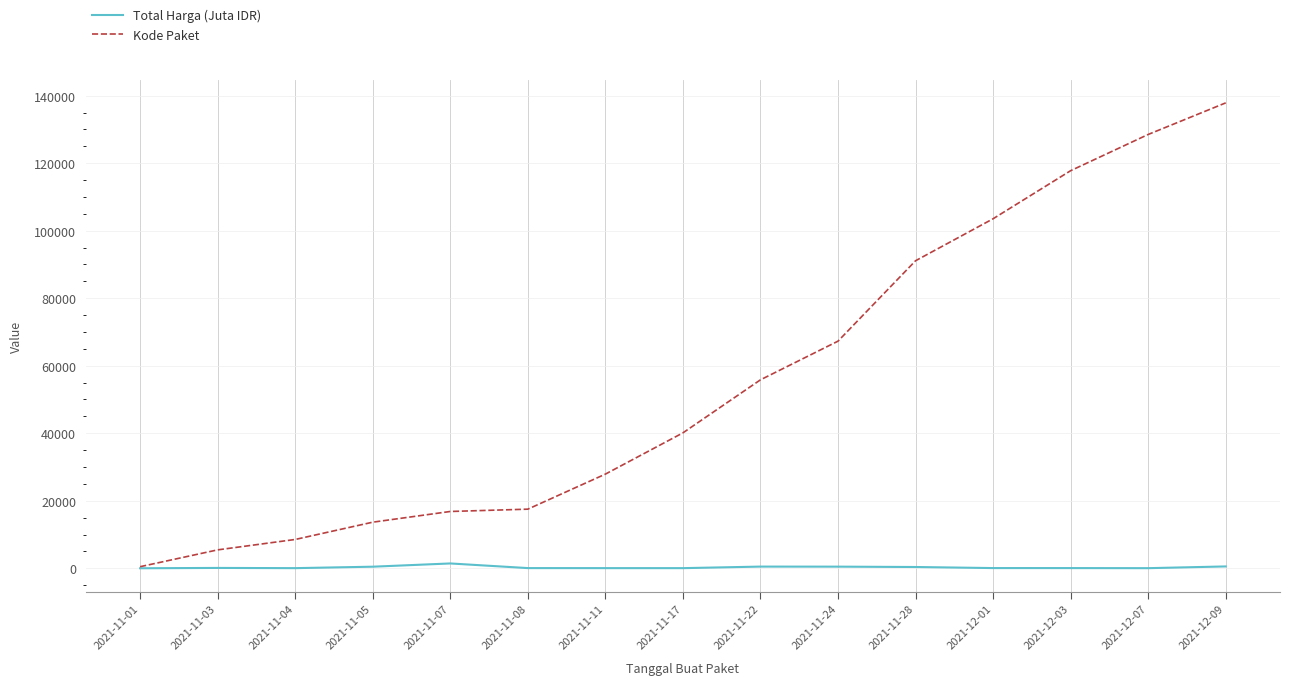

Rank the series at 2021-11-17 from lowest to highest value.

Total Harga (Juta IDR), Kode Paket